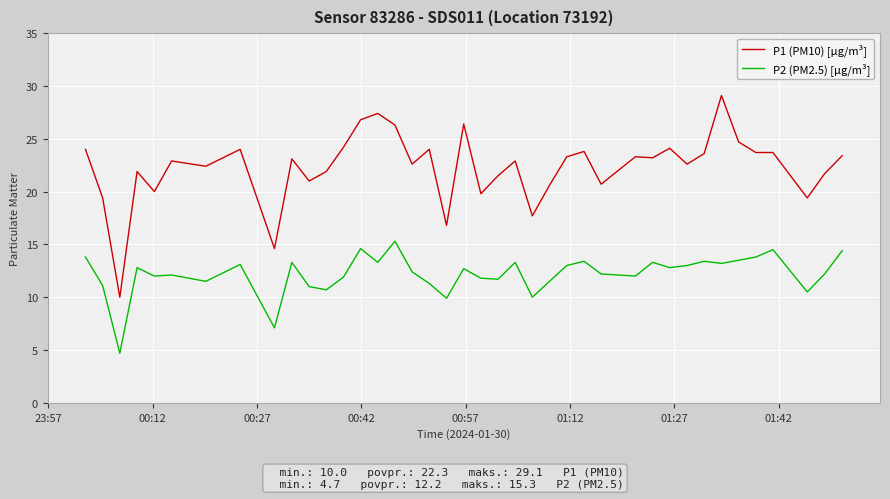

Rank the series by their maximum value, from highest to lowest.

P1 (PM10) [µg/m³], P2 (PM2.5) [µg/m³]